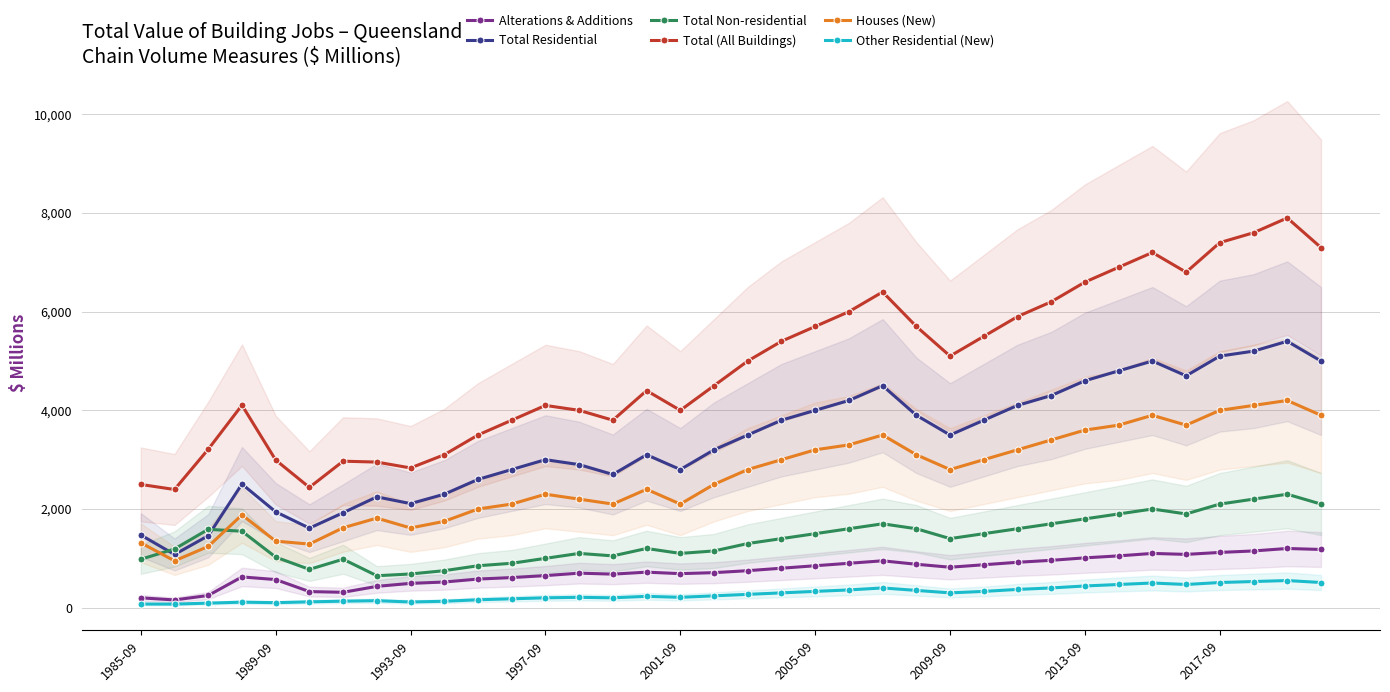

What is the difference between the Total Non-residential values at 18 and 19?

100.0